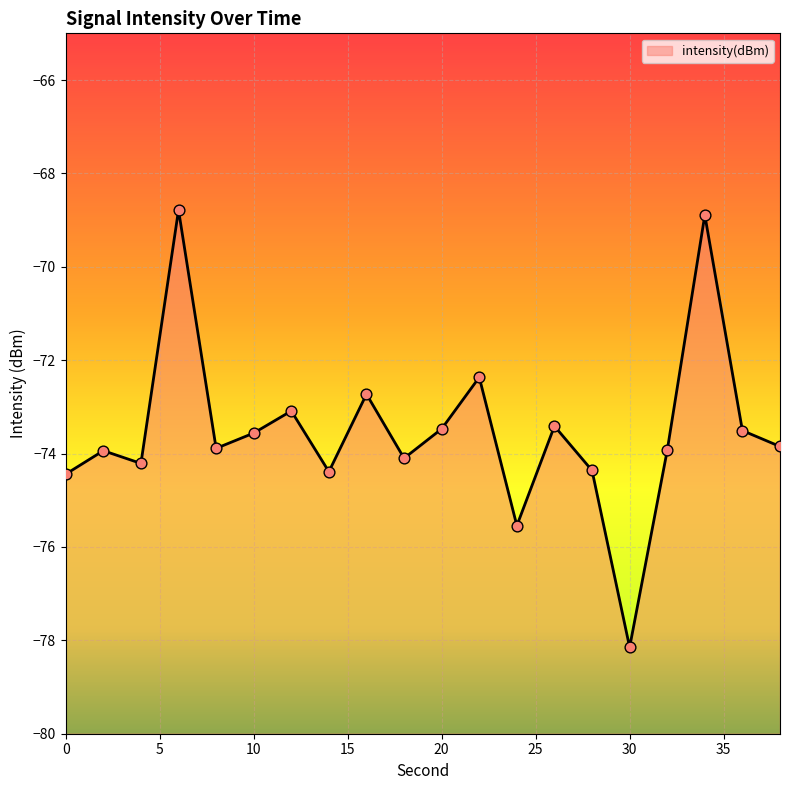

What is the change in value from 14 to 24?

-1.2